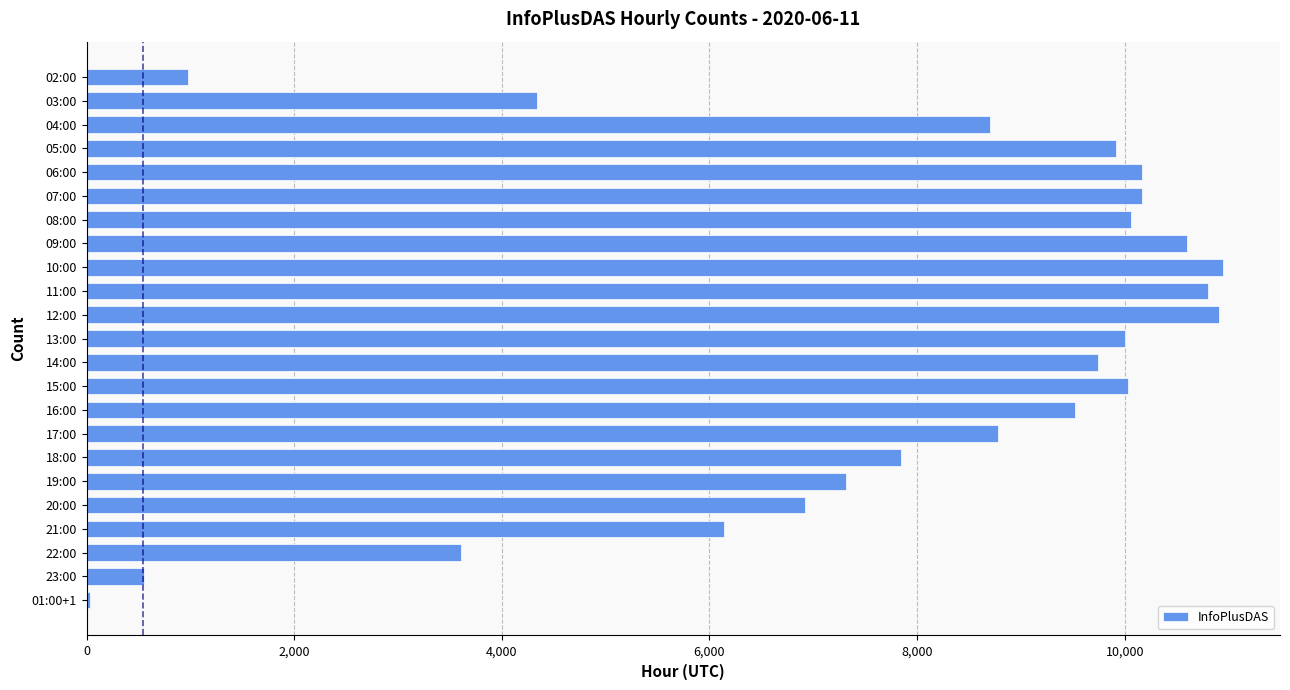

What is the greatest value displayed?

10948